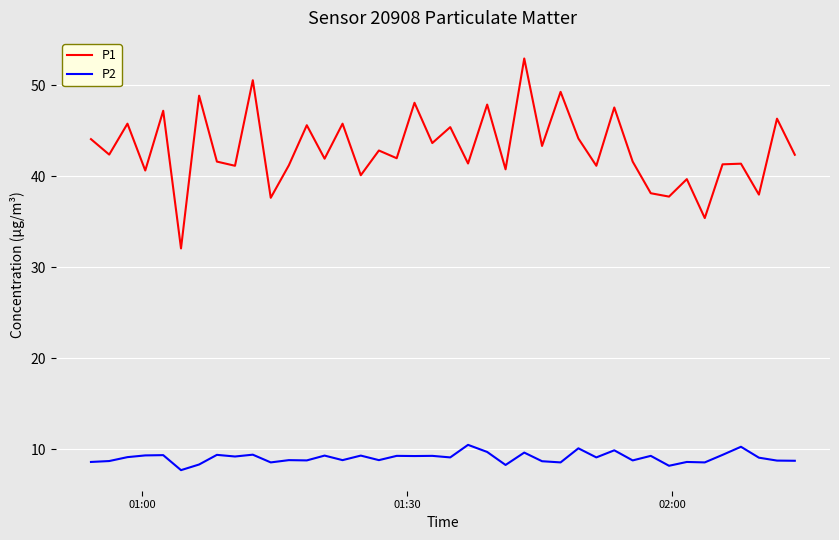

Which series has the largest range (max minus min)?

P1